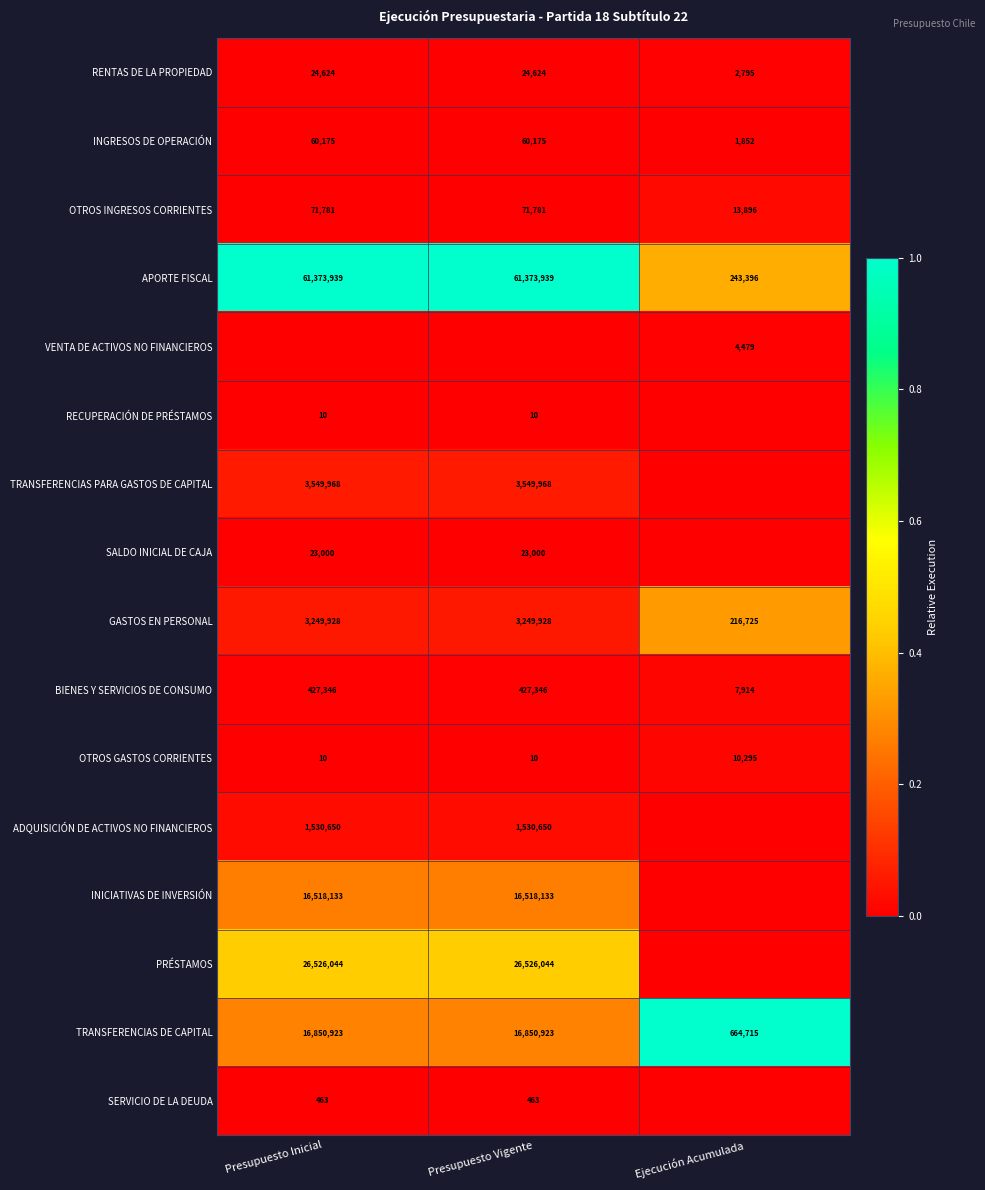

What is the difference between the highest and lowest values at Presupuesto Vigente?

1.0